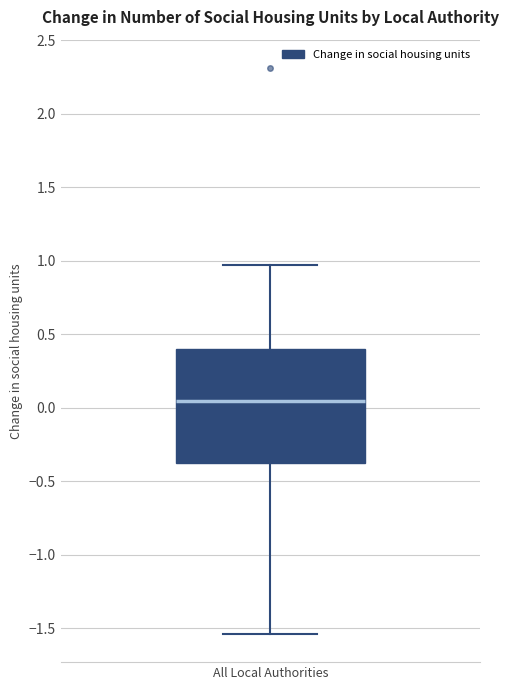

Read this box plot against the y-axis: the position of the median line, the range covered by the box, and the ends of both whiskers. The values are not printed on the chart, so give them approximately, as read against the axis.

median 0.05, box -0.40 to 0.40, whiskers -1.55 to 0.95